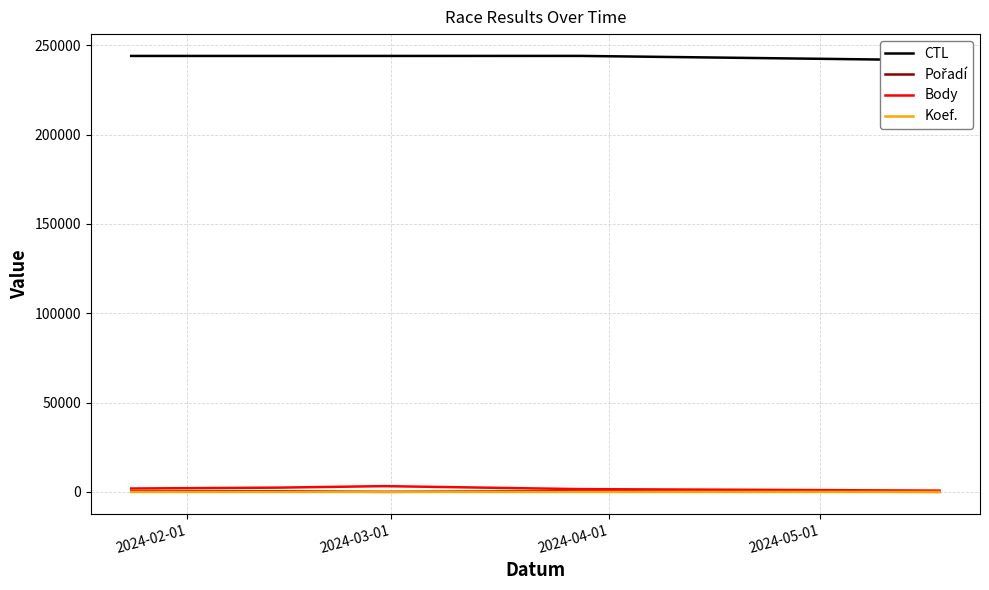

What is the greatest value displayed?

244033